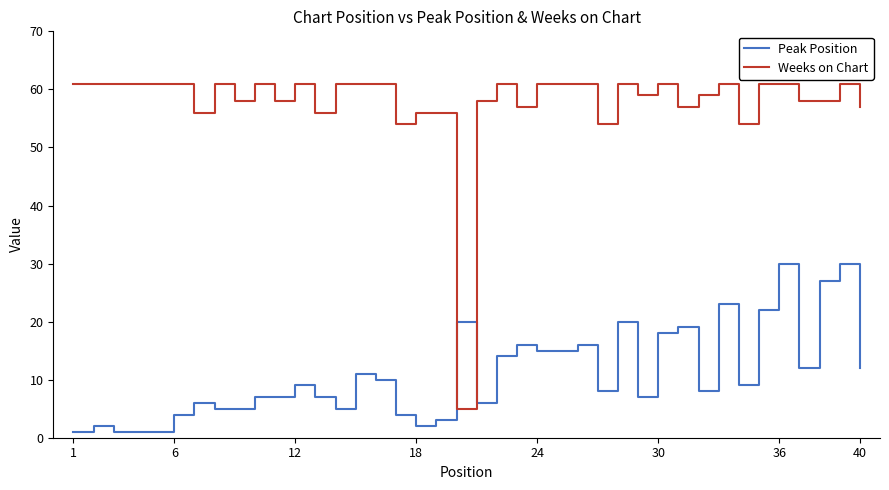

Rank the series by their average value, from lowest to highest.

Peak Position, Weeks on Chart